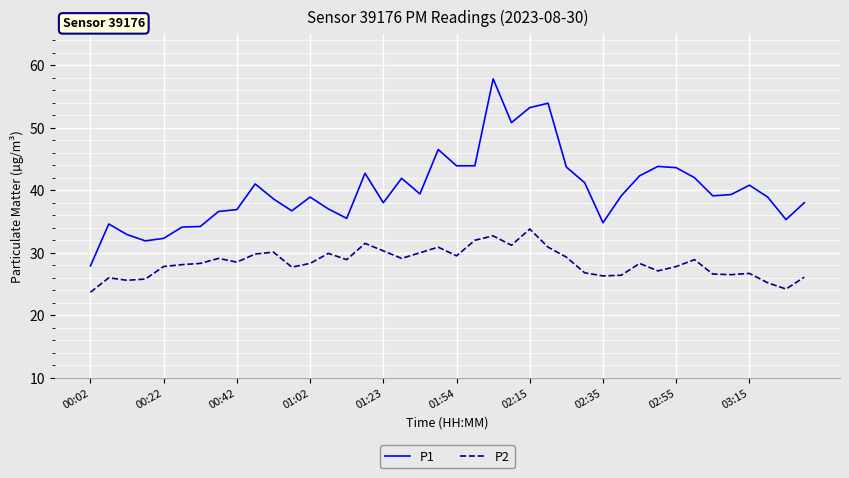

True or false: P2 and P1 intersect in this chart.

False